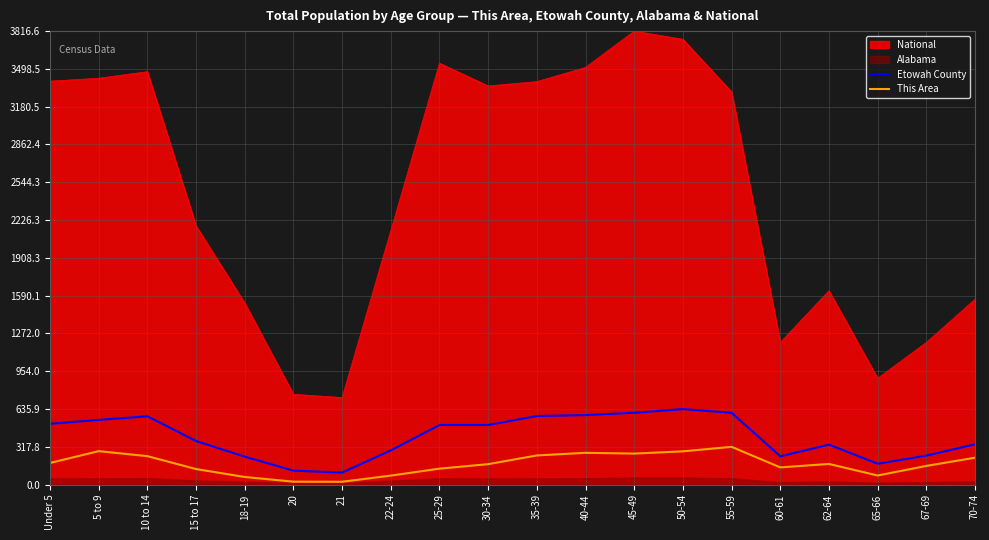

True or false: This Area and National intersect in this chart.

False